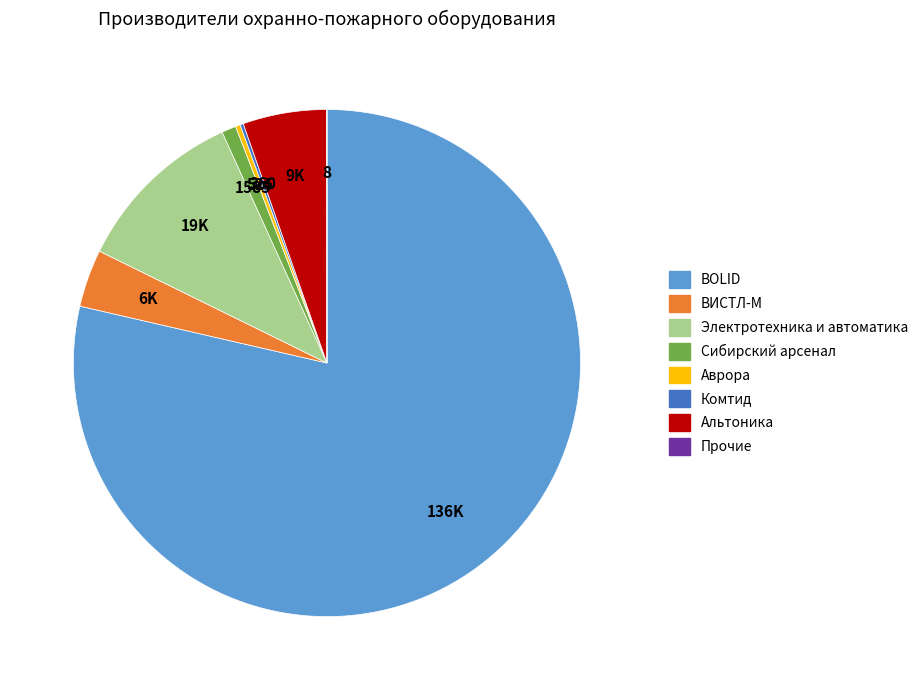

Combined, do Сибирский арсенал and ВИСТЛ-М account for over 50%?

No